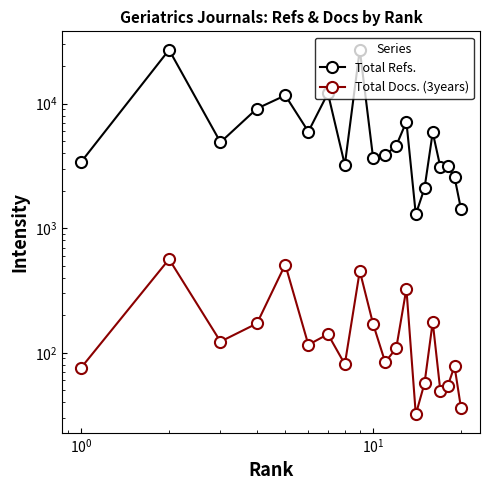

In Total Refs., how many points are higher than both neighbors (excluding endpoints)?

7